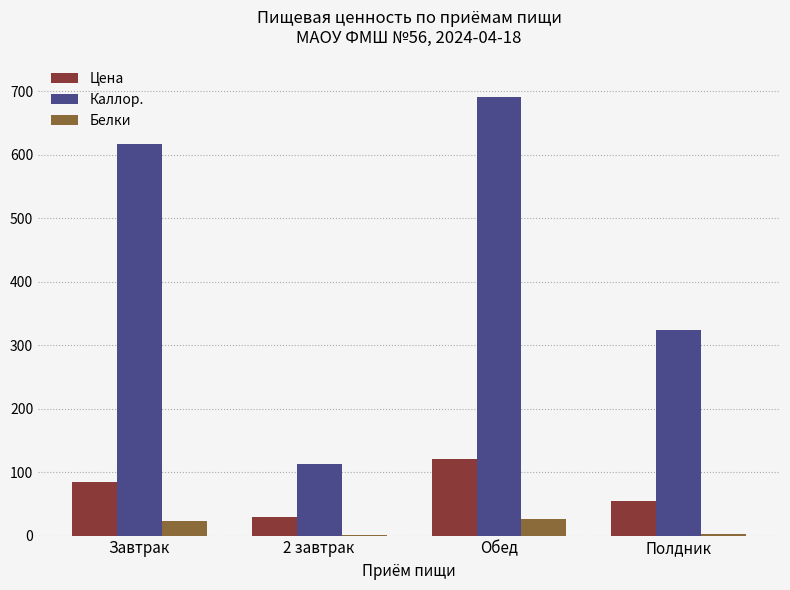

Which series changed the most between Завтрак and 2 завтрак?

Каллор.